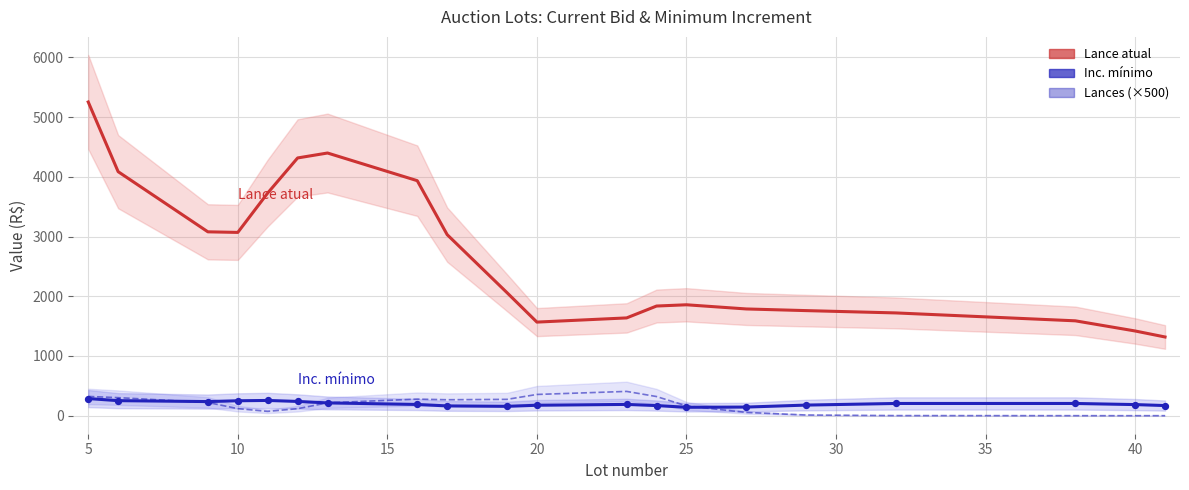

Which series has the largest Y range (max minus min)?

Lance atual